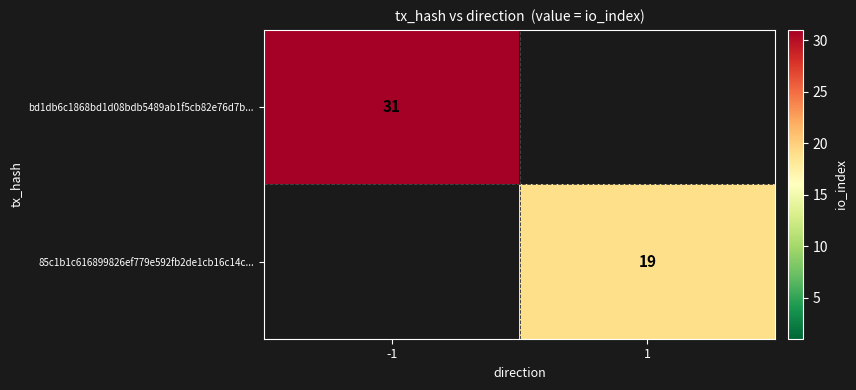

True or false: 85c1b1c616899826ef779e592fb2de1cb16c14c... has a value of 19 at 1.

True